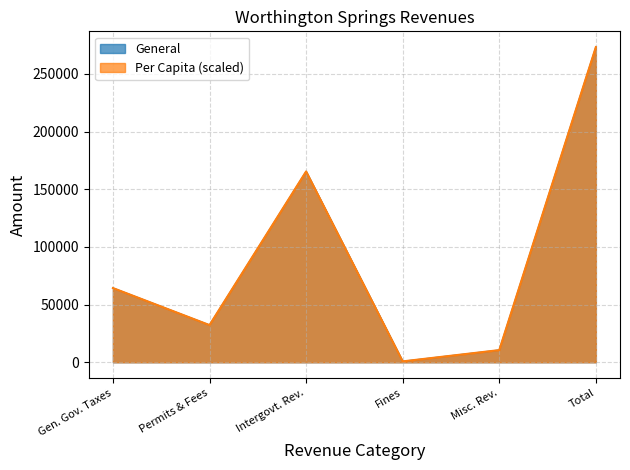

At which category is the sum across all series the highest?

Total